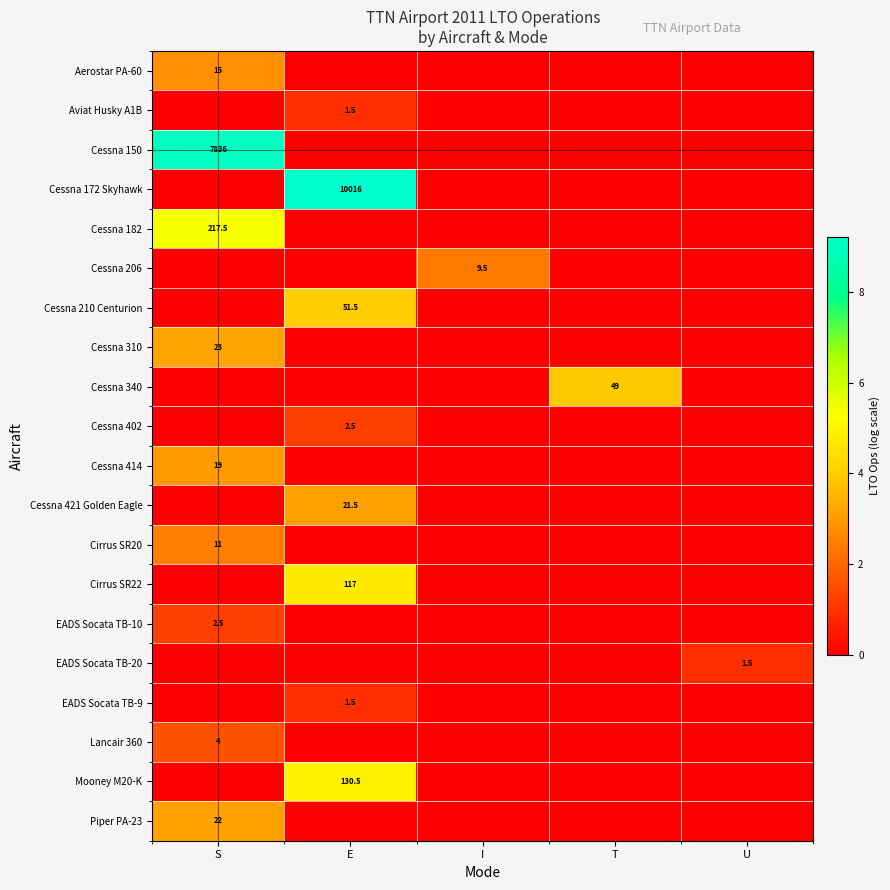

How many categories are shown in the chart?

5